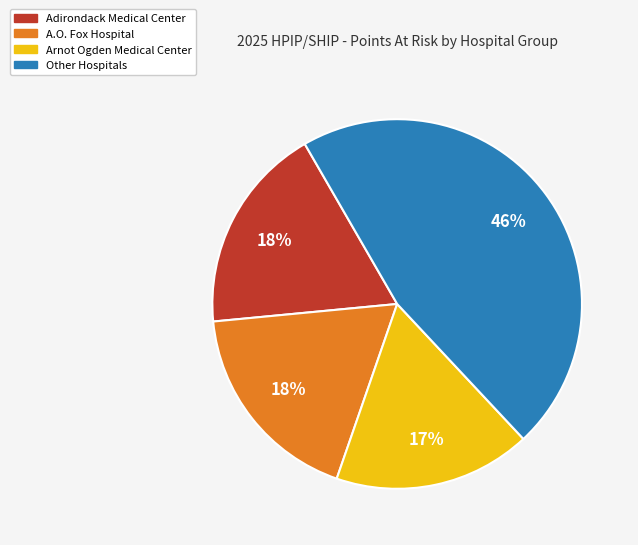

How many segments does this pie chart have?

4